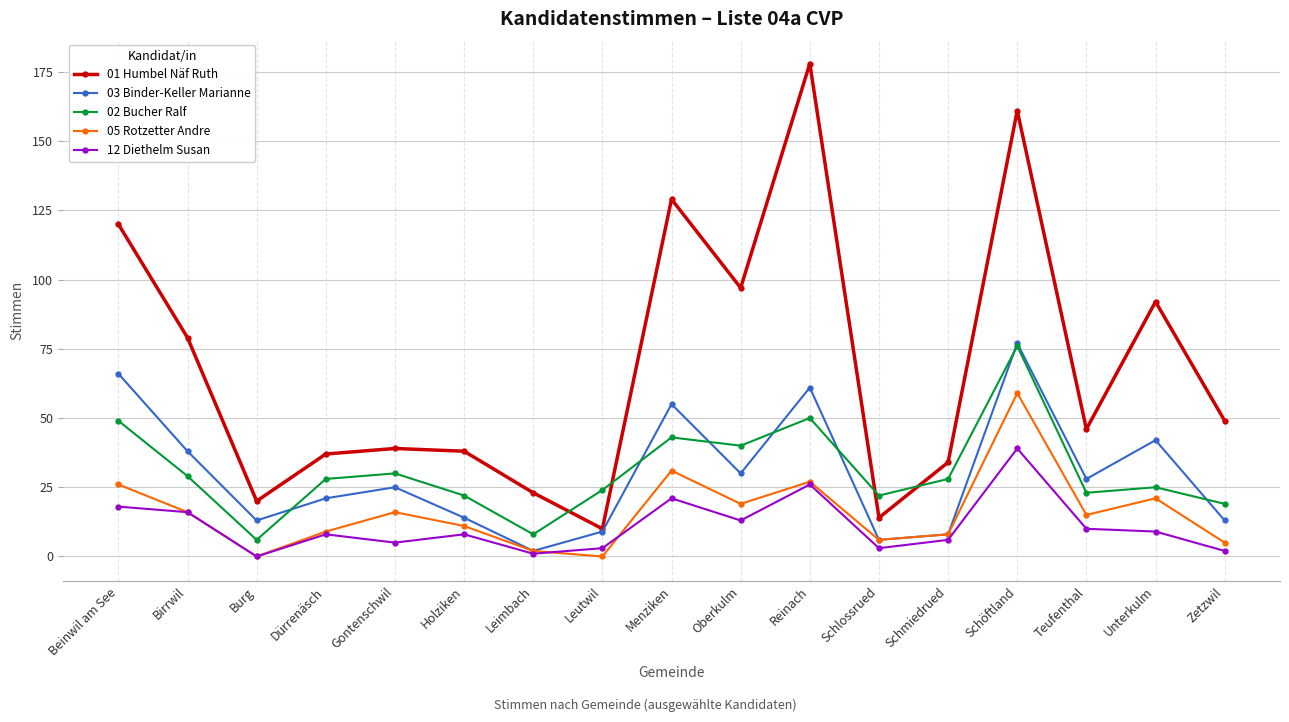

How many values in the 01 Humbel Näf Ruth series are below 46?

8